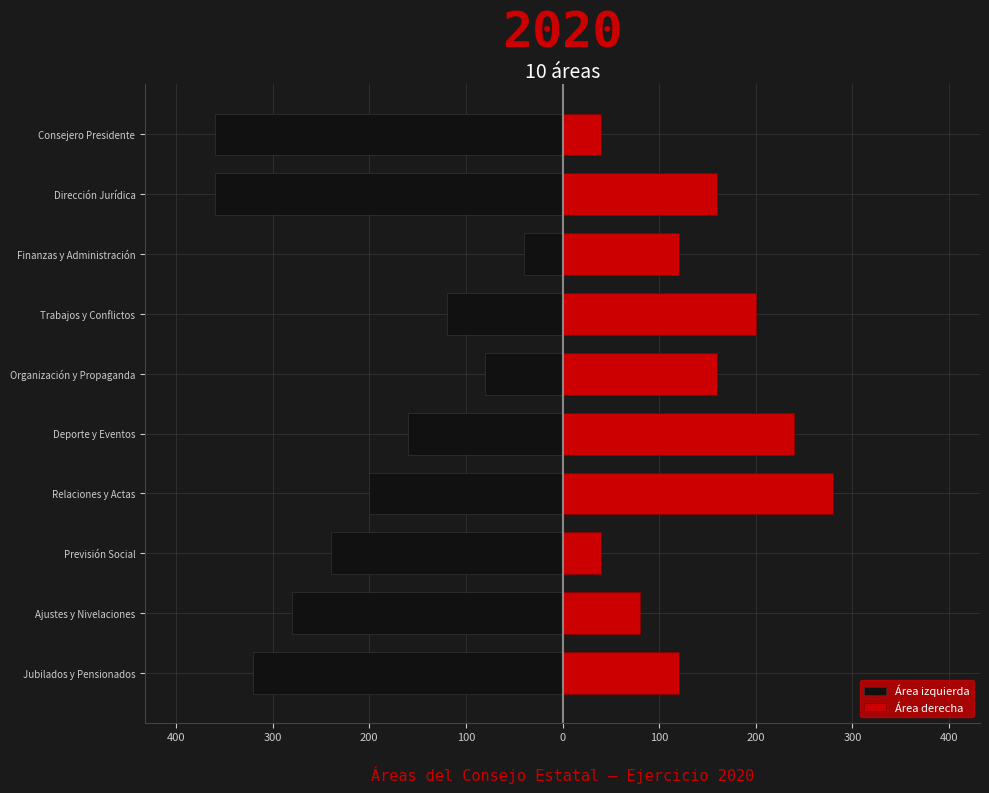

Read the Área izquierda value at Dirección Jurídica, to the nearest 5.

-360